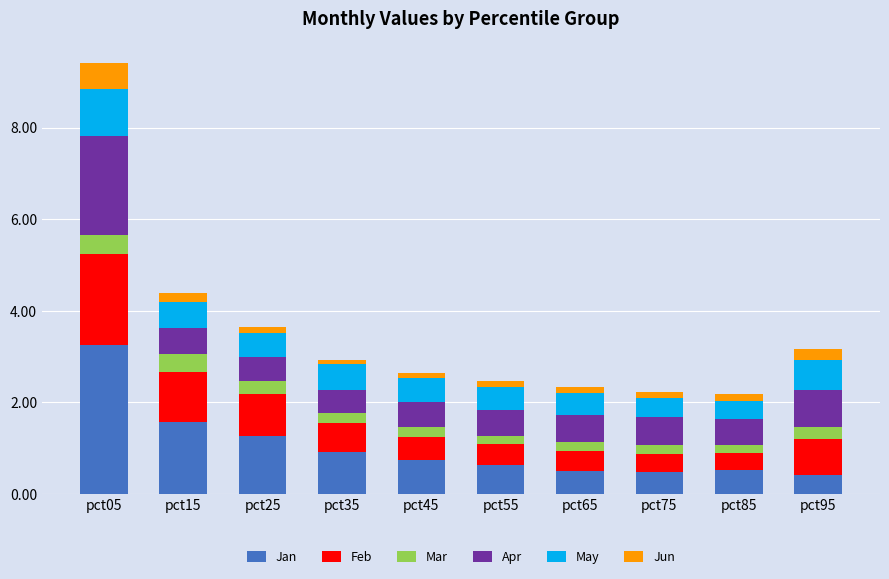

At which label does Jan reach its peak?

pct05